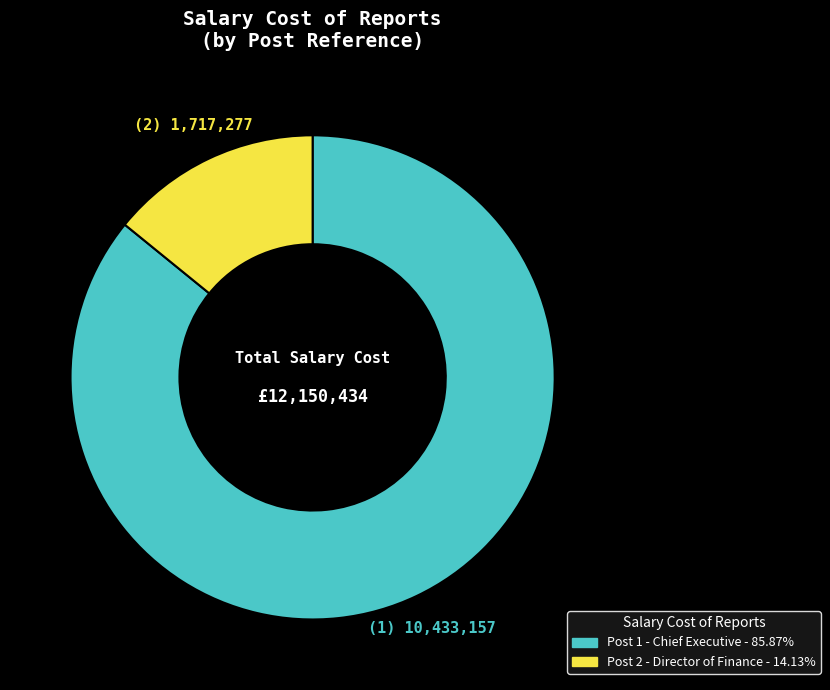

Combined, do Post 1 - Chief Executive - 85.87% and Post 2 - Director of Finance - 14.13% account for over 50%?

Yes